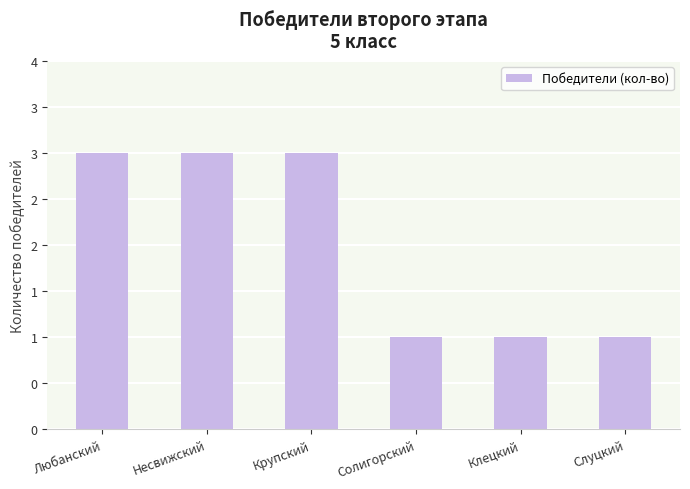

What is the label of the 6th bar from the right?

Любанский